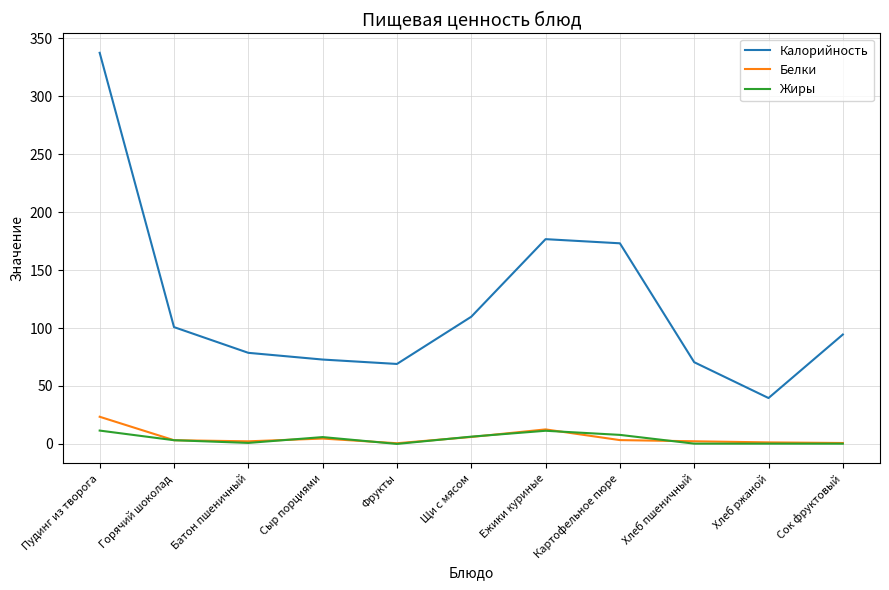

Between Ежики куриные and Хлеб пшеничный, which series saw the biggest shift?

Калорийность